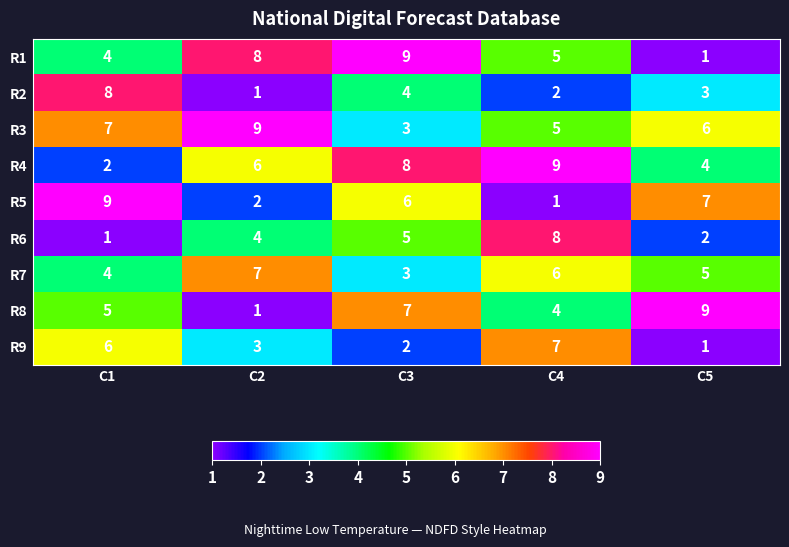

Between C2 and C5, which series saw the biggest shift?

R8